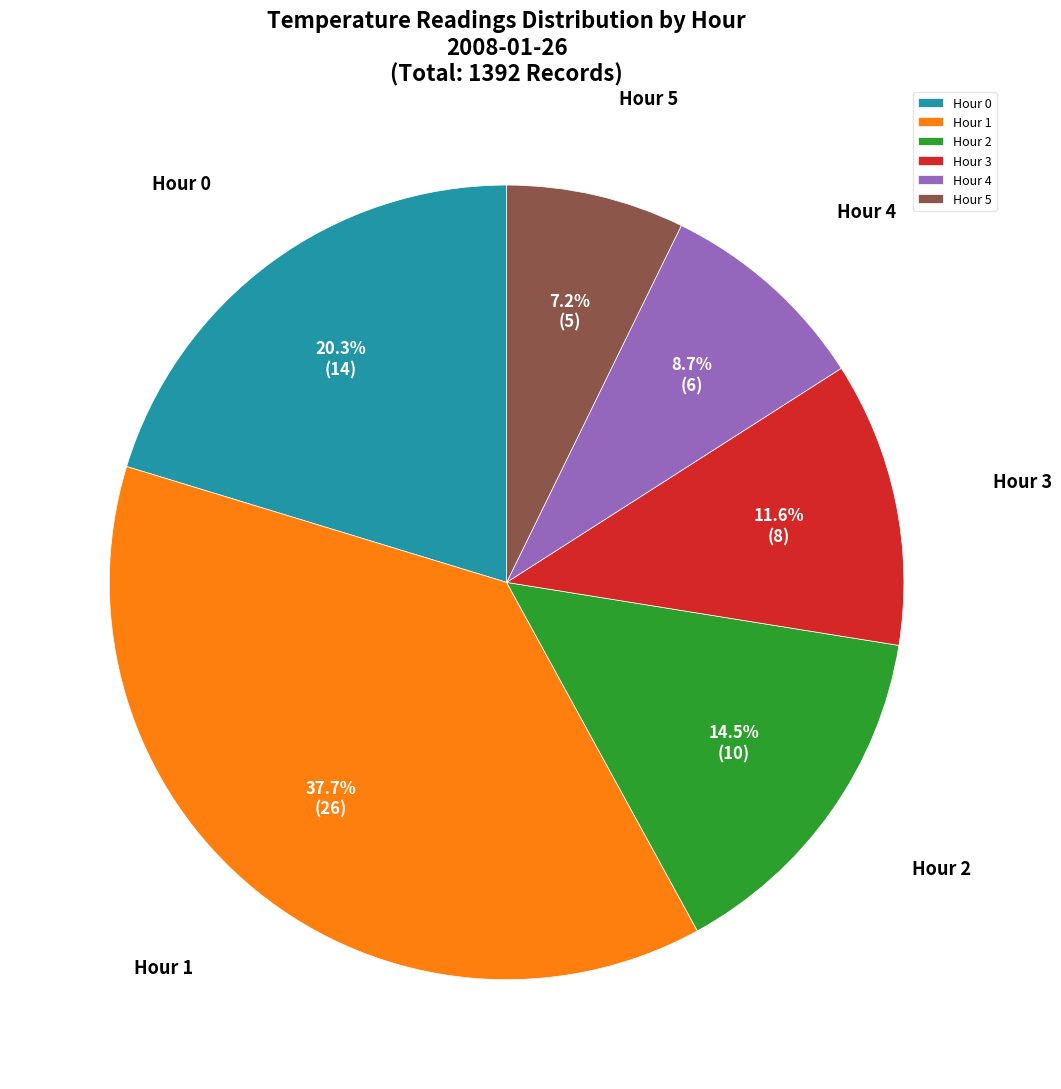

Count the number of slices in the pie.

6